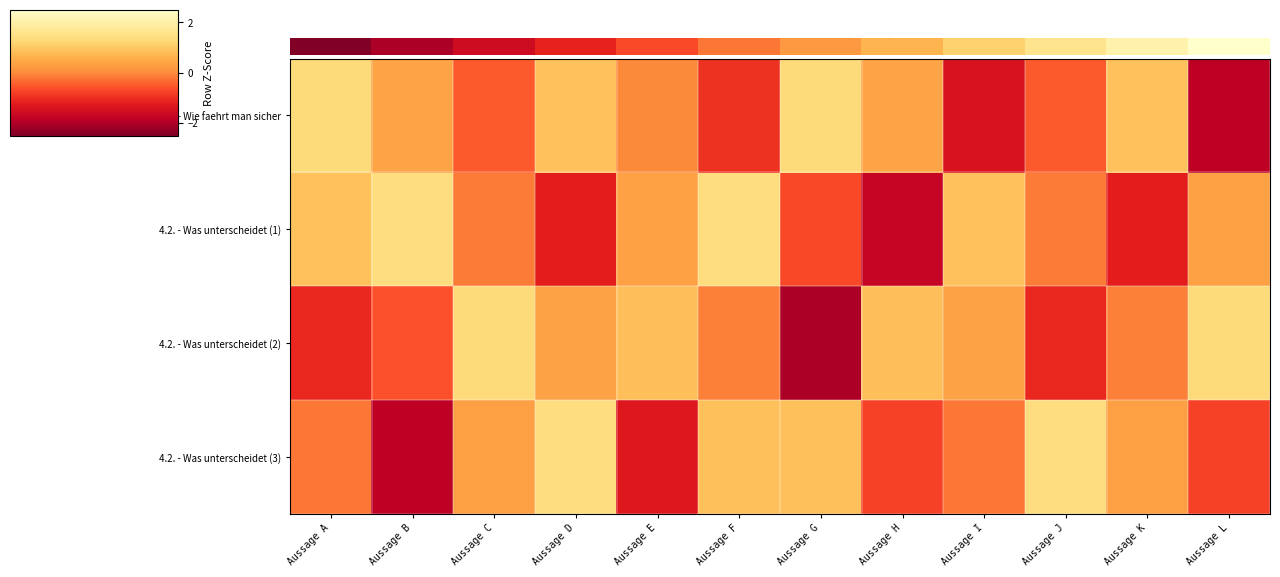

At how many categories does at least one series exceed -1?

12